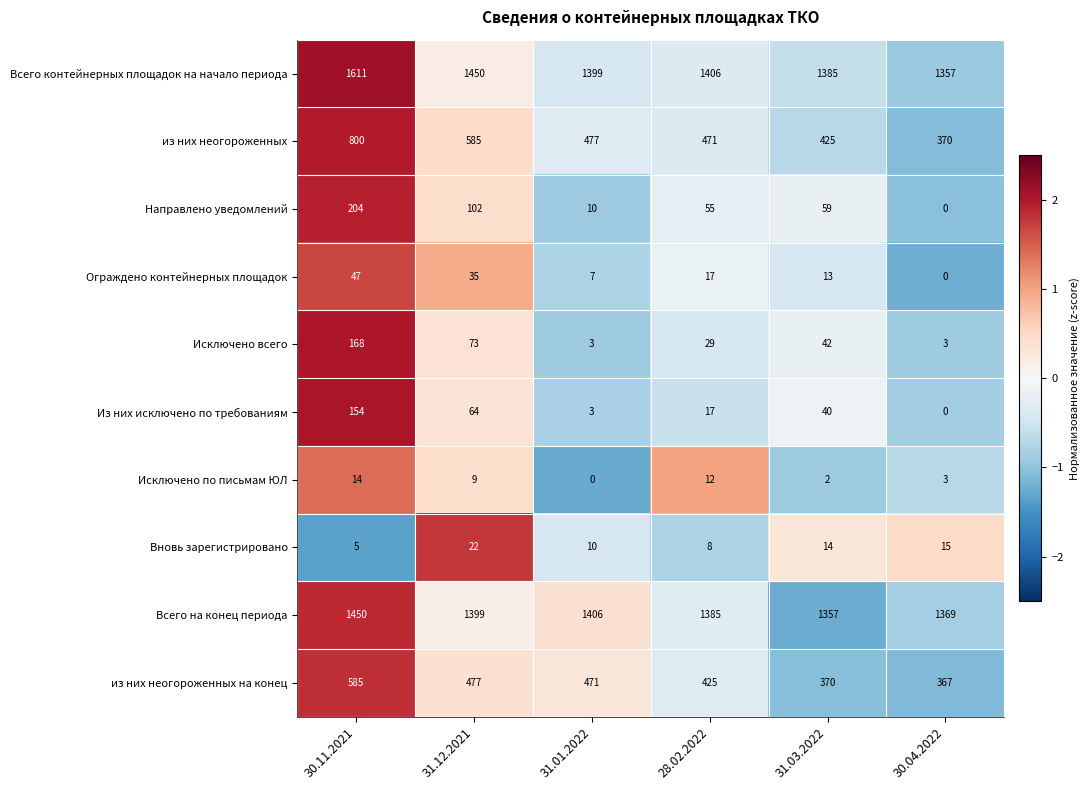

List the series in order of their peak value, highest first.

Всего контейнерных площадок на начало периода, Всего на конец периода, из них неогороженных, из них неогороженных на конец, Направлено уведомлений, Исключено всего, Из них исключено по требованиям, Ограждено контейнерных площадок, Вновь зарегистрировано, Исключено по письмам ЮЛ